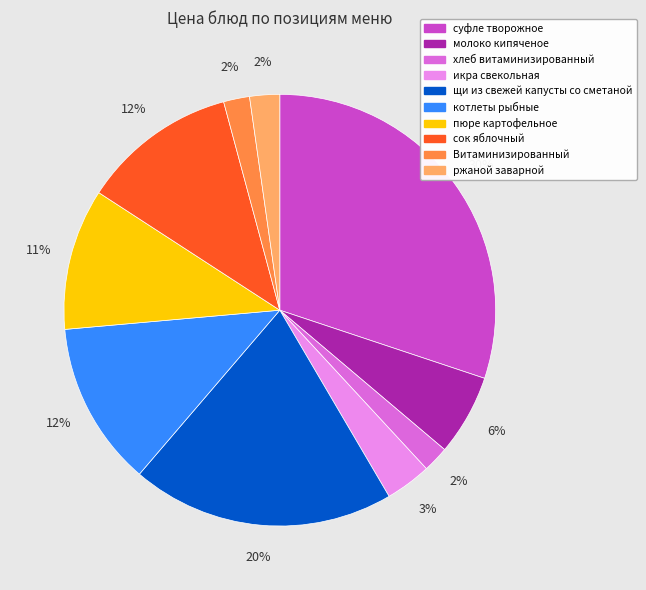

Between котлеты рыбные and ржаной заварной, which is larger?

котлеты рыбные